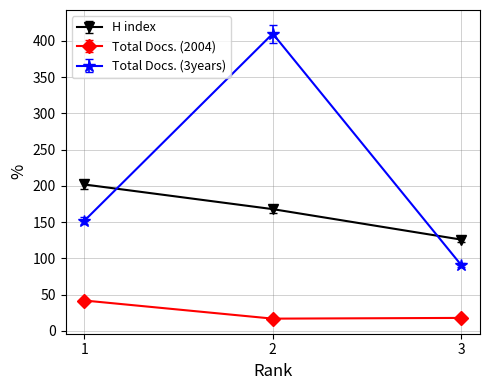

What are all the series names shown in the legend?

H index, Total Docs. (2004), Total Docs. (3years)